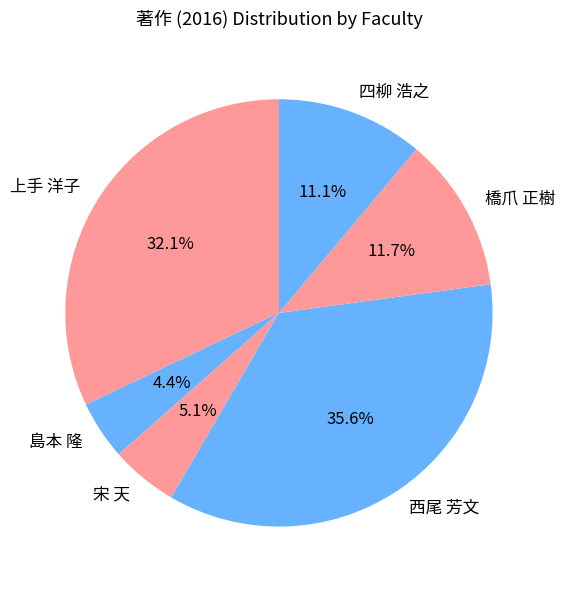

Rank the categories by value from lowest to highest.

島本 隆, 宋 天, 四柳 浩之, 橋爪 正樹, 上手 洋子, 西尾 芳文